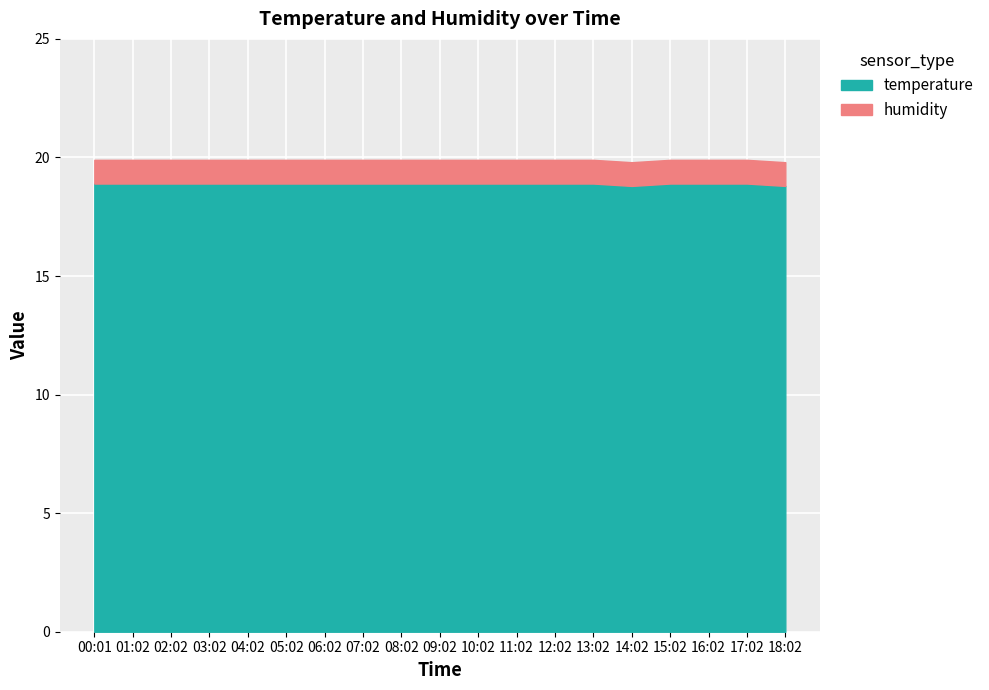

At how many categories does at least one series exceed 18?

19